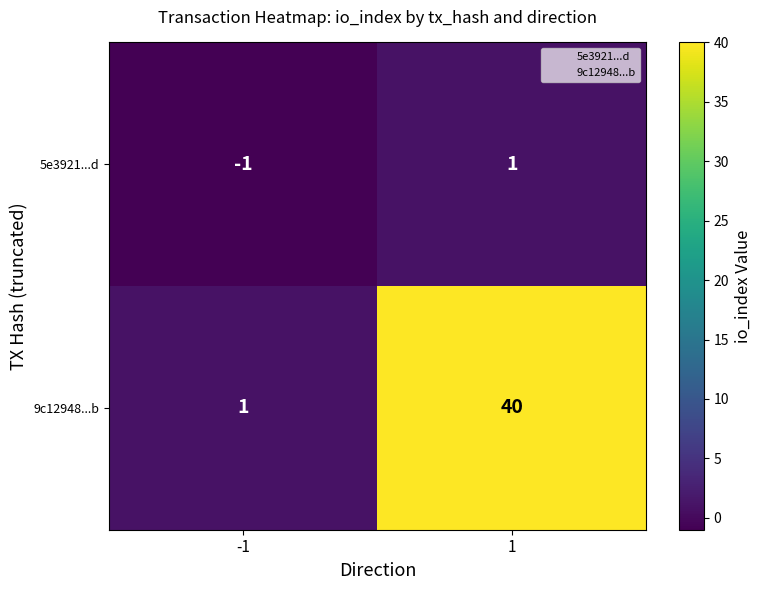

Which series has the largest total across all categories?

9c12948...b